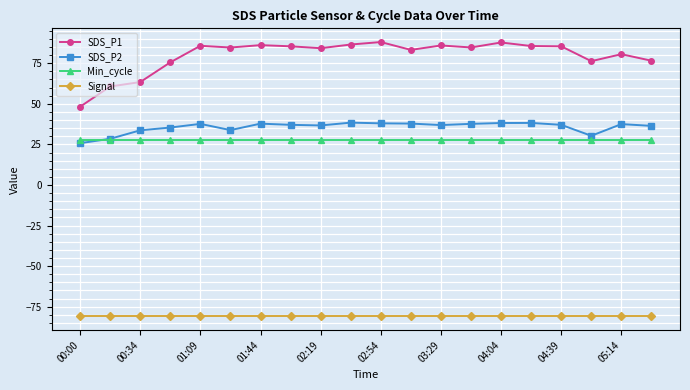

List the series in order of their peak value, lowest first.

Signal, Min_cycle, SDS_P2, SDS_P1